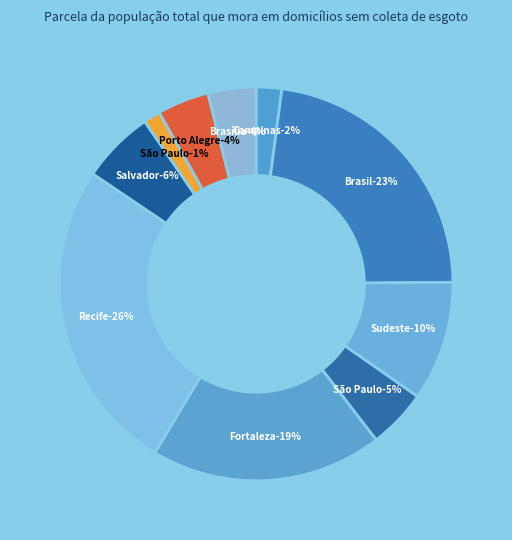

Do São Paulo (UF) and Brasília (Município) together represent more than half of the pie?

No